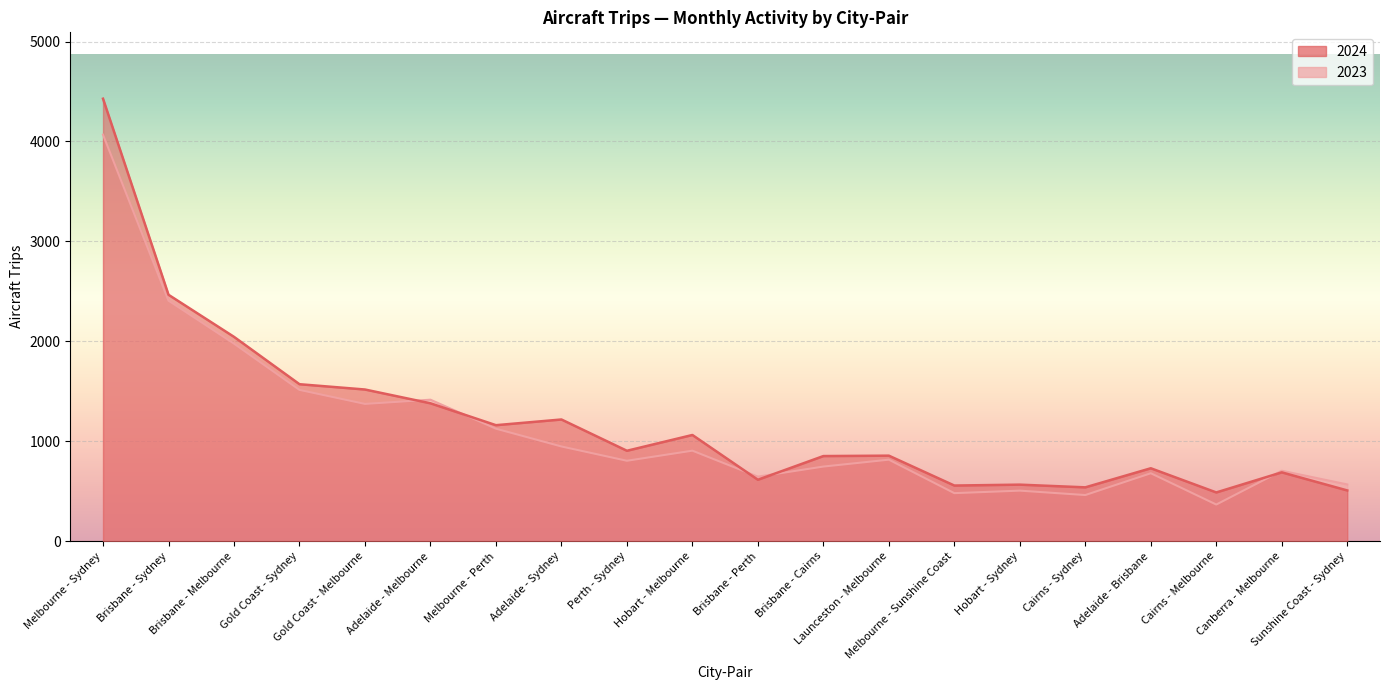

Where is 2024 nearest to the value 2458?

Brisbane - Sydney